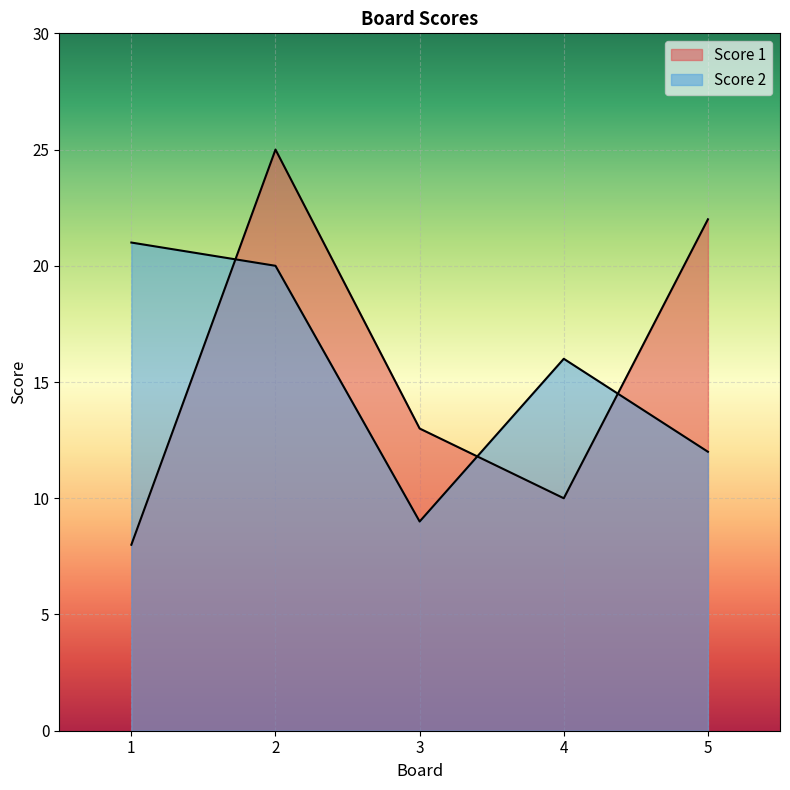

What is the minimum value for Score 1?

8